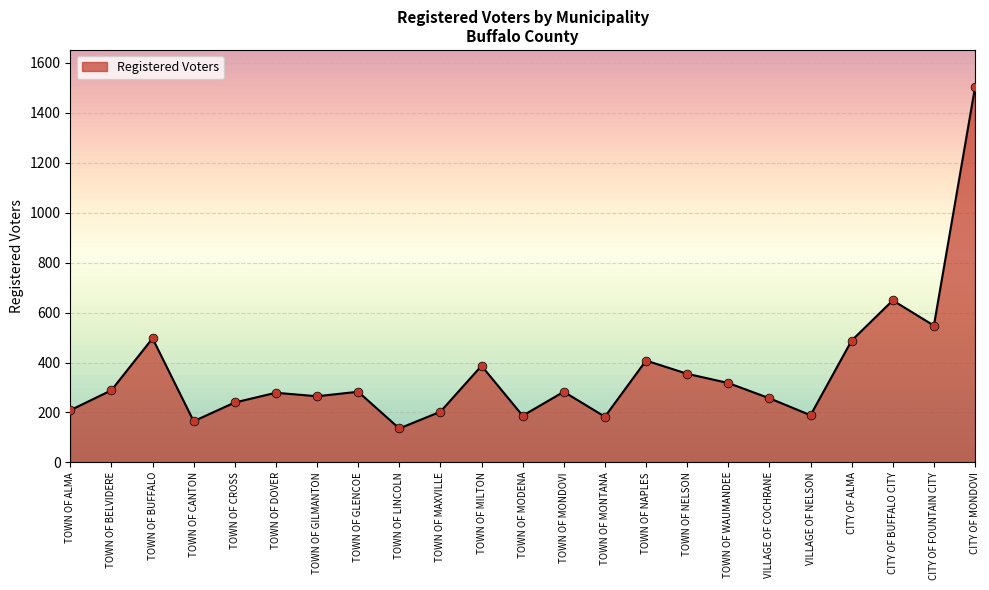

What is the ratio of the value at CITY OF FOUNTAIN CITY to the value at TOWN OF BUFFALO?

1.1